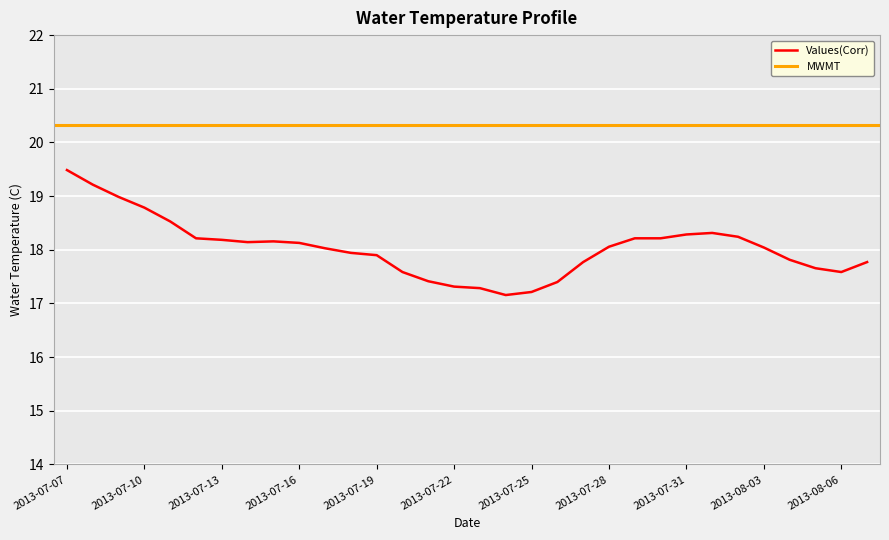

What is the approximate value at 2013-08-04?

17.8